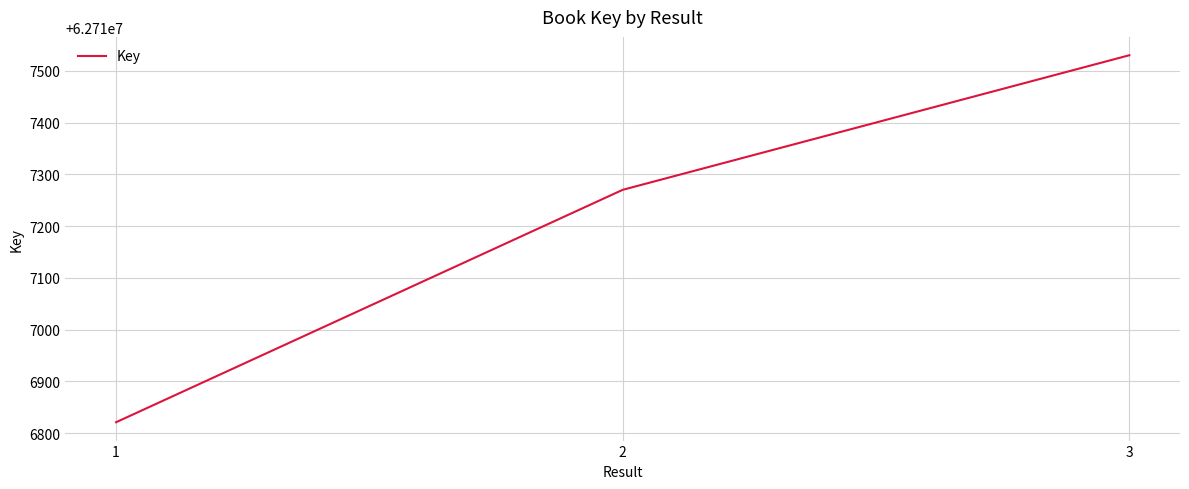

Reading left to right, what are all the values shown in this chart?

62716821	62717270	62717530